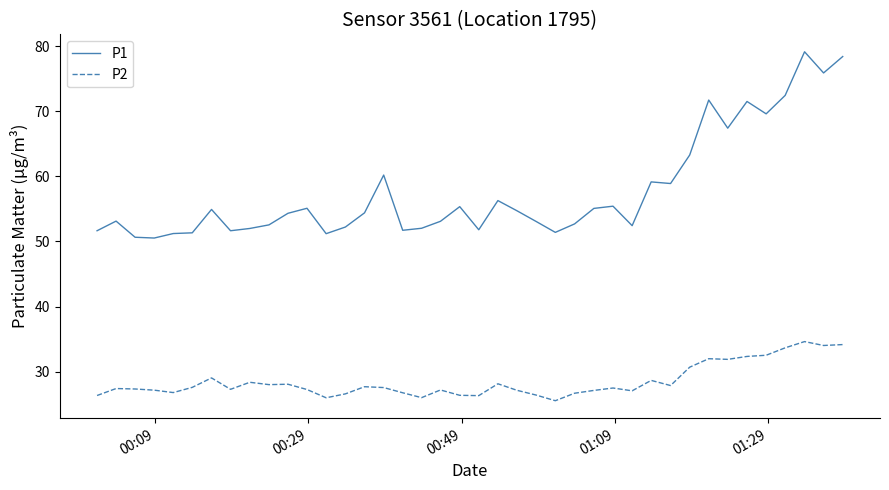

True or false: P1 and P2 cross at least once.

False